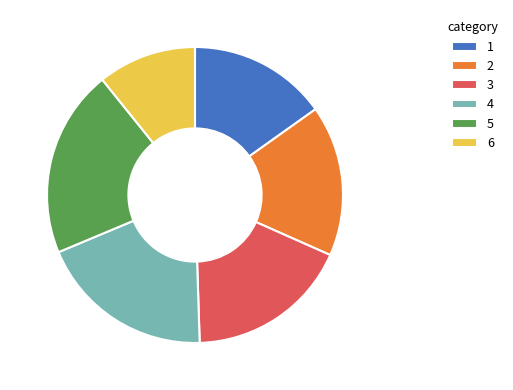

What is the ratio of the value at 6 to the value at 2?

0.7